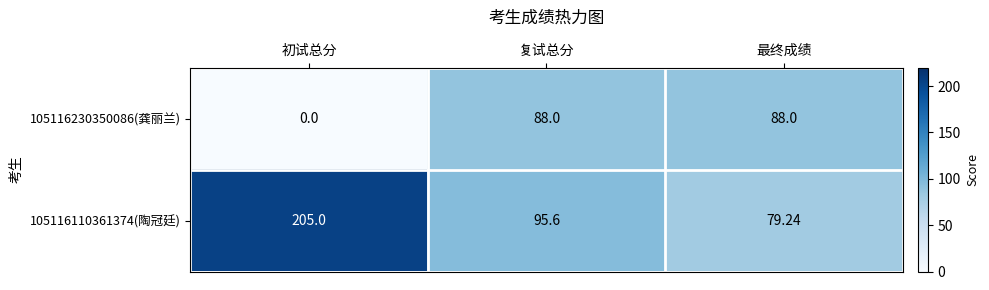

At which category is the sum across all series the highest?

初试总分